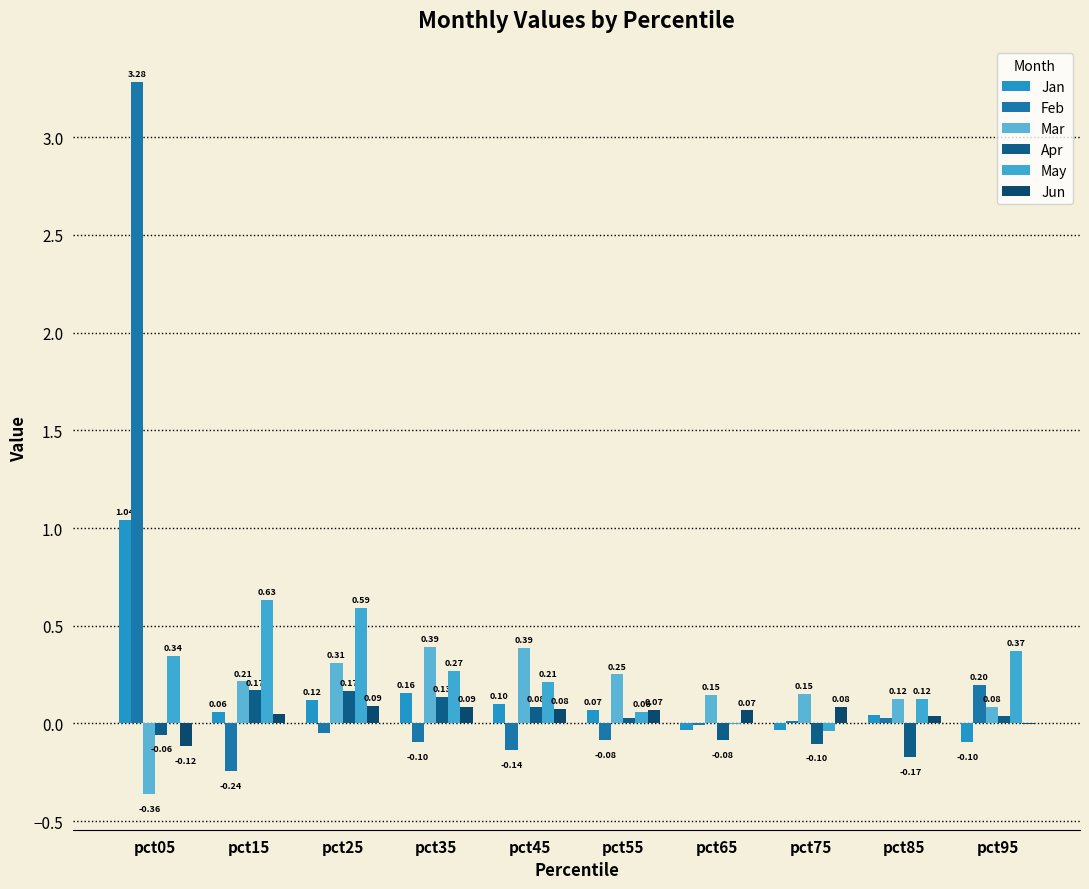

What is the maximum value for Apr?

0.2